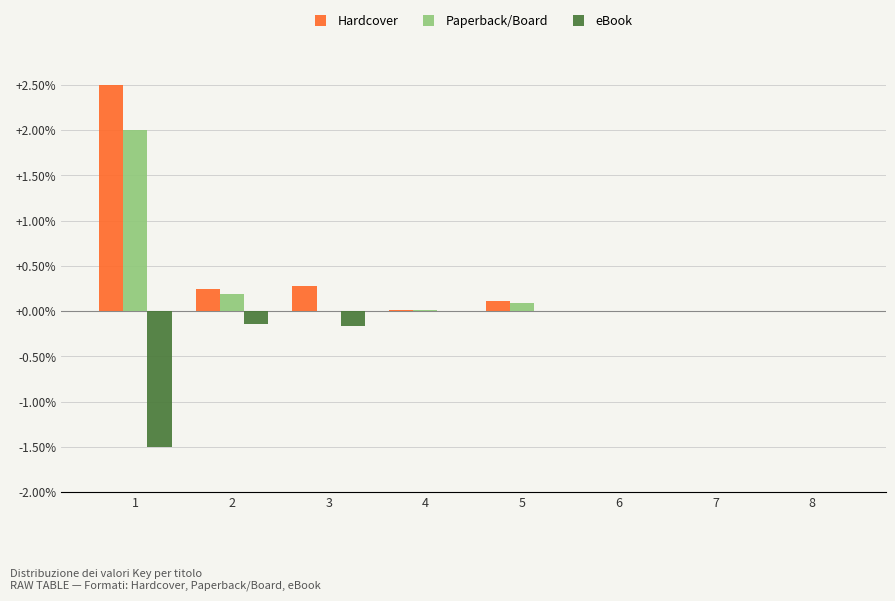

What are all the series names shown in the legend?

Hardcover, Paperback/Board, eBook